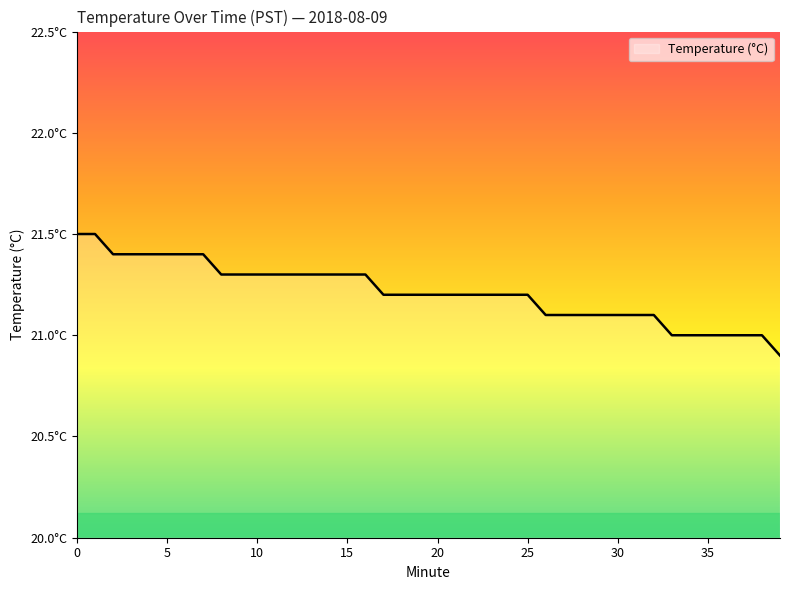

At which category does the chart reach its minimum across all series?

39